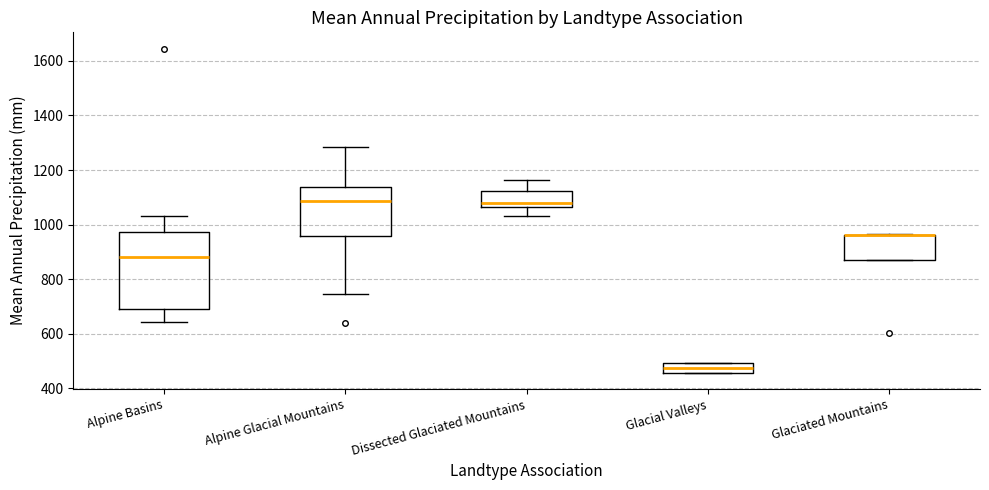

Reading left to right, transcribe this box plot: for each box, give where its median line is, the range the box spans, and where its two whiskers end, as read against the y-axis. The values are not printed on the chart, so give them approximately, as read against the axis.

Alpine Basins: median 880, box 680 to 980, whiskers 640 to 1040
Alpine Glacial Mountains: median 1080, box 960 to 1140, whiskers 740 to 1280
Dissected Glaciated Mountains: median 1080, box 1060 to 1120, whiskers 1040 to 1160
Glacial Valleys: median 480, box 460 to 500, whiskers 460 to 500
Glaciated Mountains: median 960 (drawn on the box's upper edge), box 880 to 960, whiskers 880 to 960